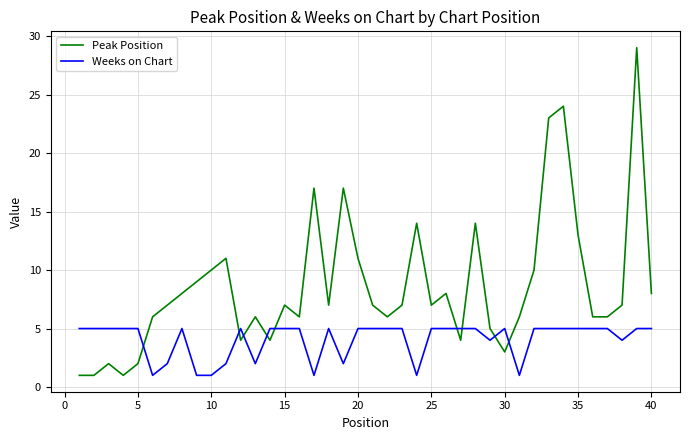

Which series has the widest spread of values?

Peak Position